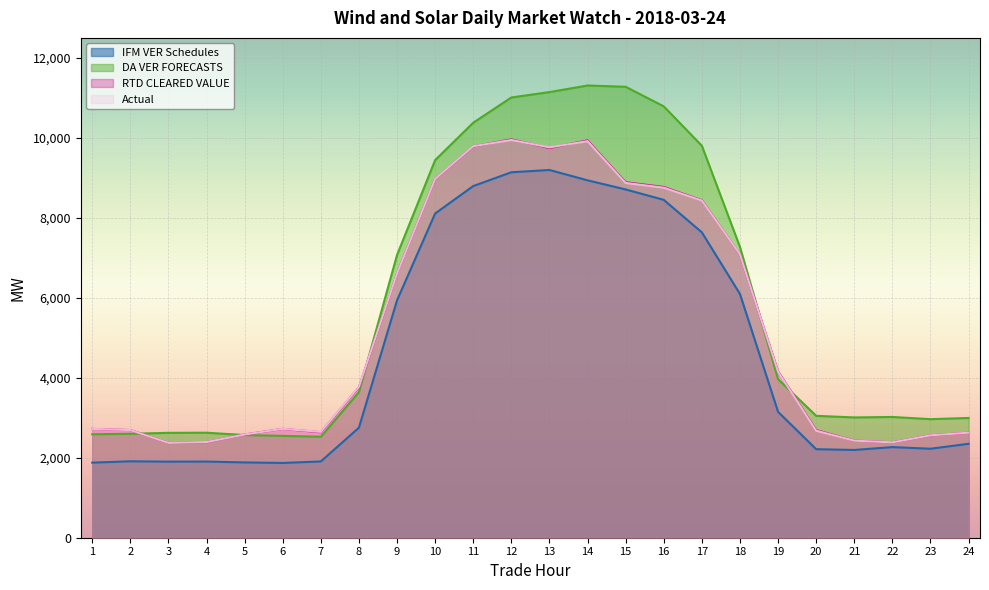

The RTD CLEARED VALUE series shows 4162.2 at 19. True or false?

True